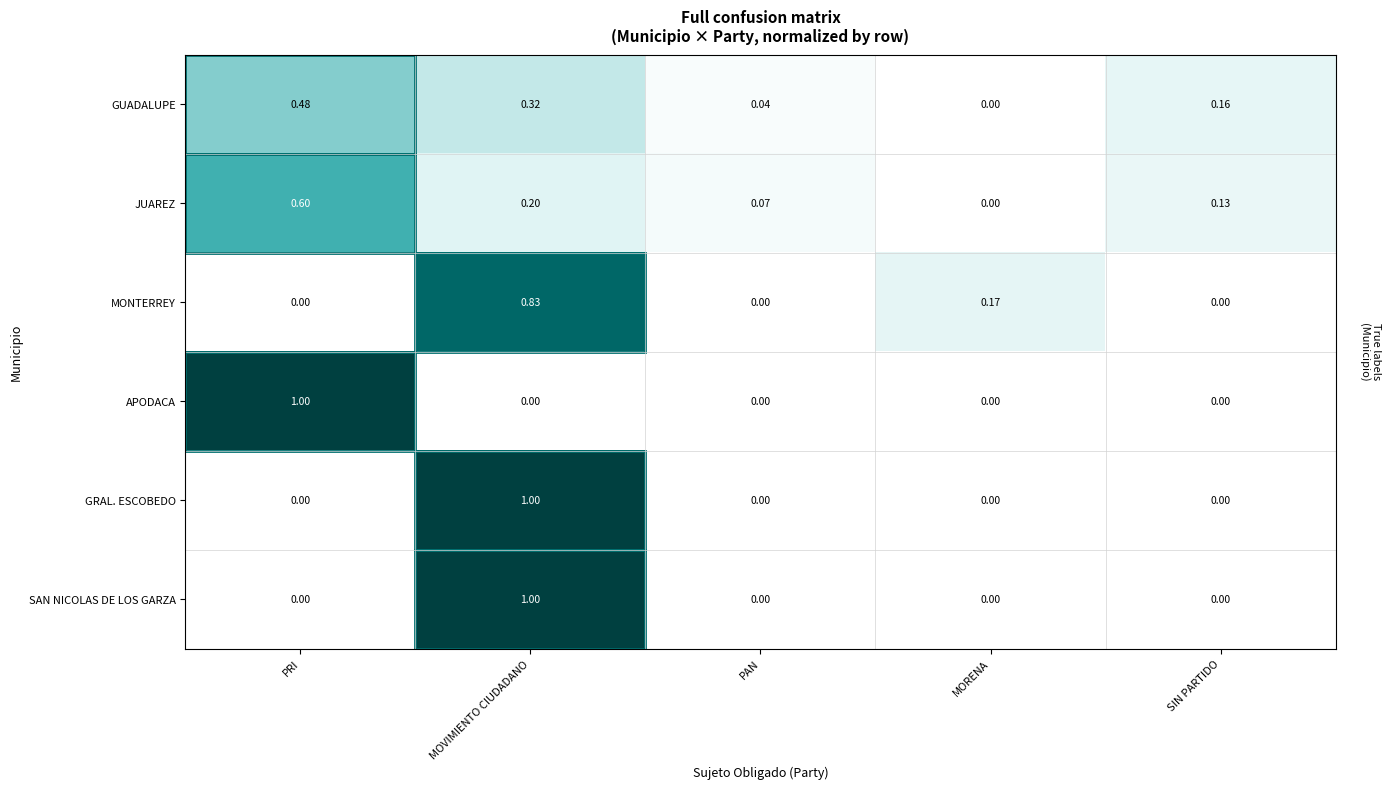

Where is GUADALUPE nearest to the value 0?

MORENA